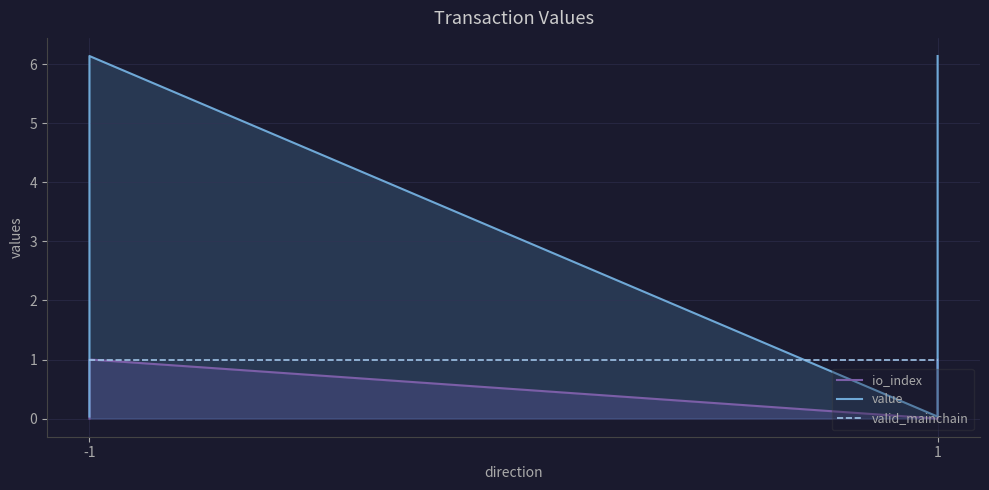

What is the difference between the second highest and minimum values in the value series?

6.1